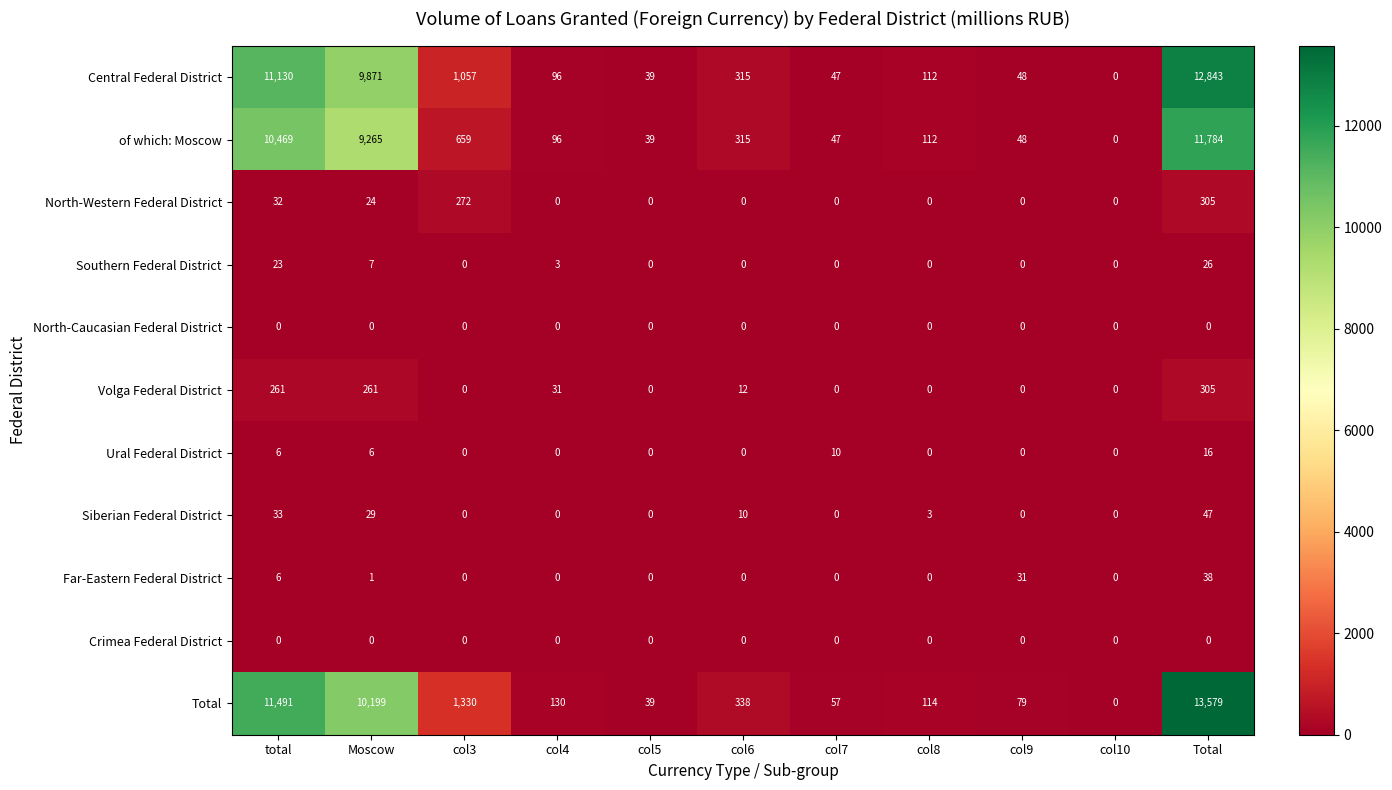

What is the total value across all series at col6?

990